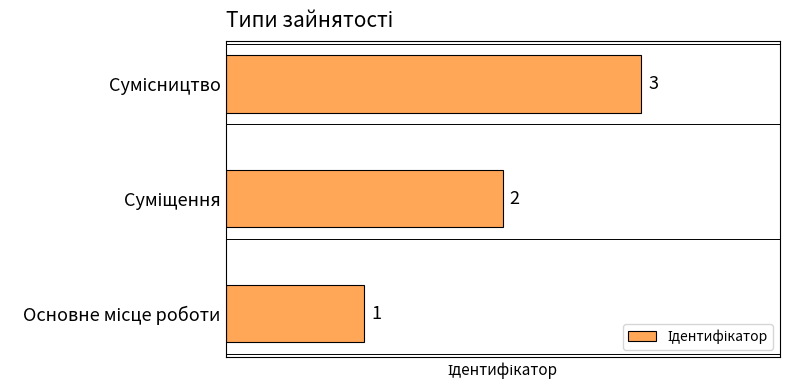

What is the sum of all values?

6